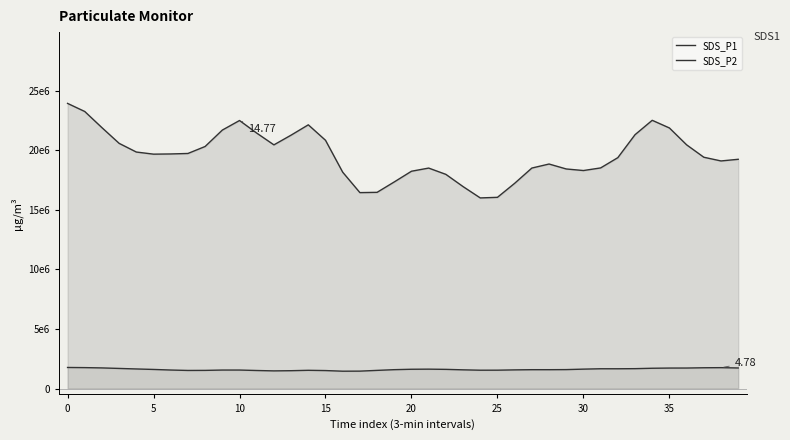

Count the number of data series in this chart.

2